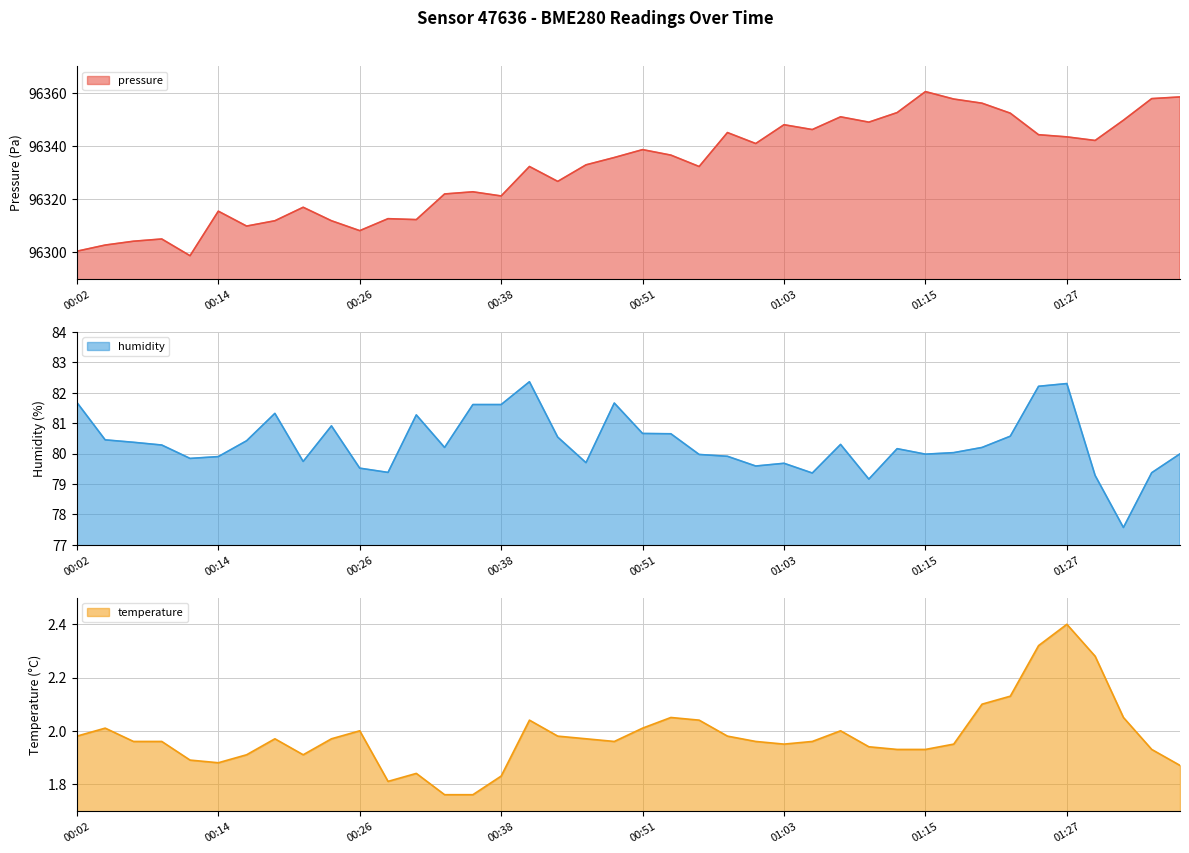

Is the value of humidity at 00:11 greater than the value of temperature at 00:31?

Yes